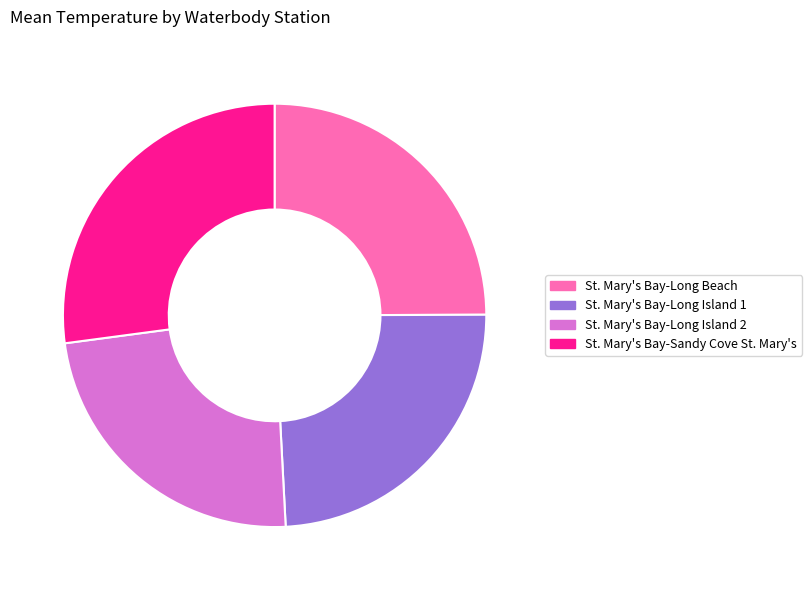

Is the sum of St. Mary's Bay-Long Island 2 and St. Mary's Bay-Long Island 1 greater than half?

No